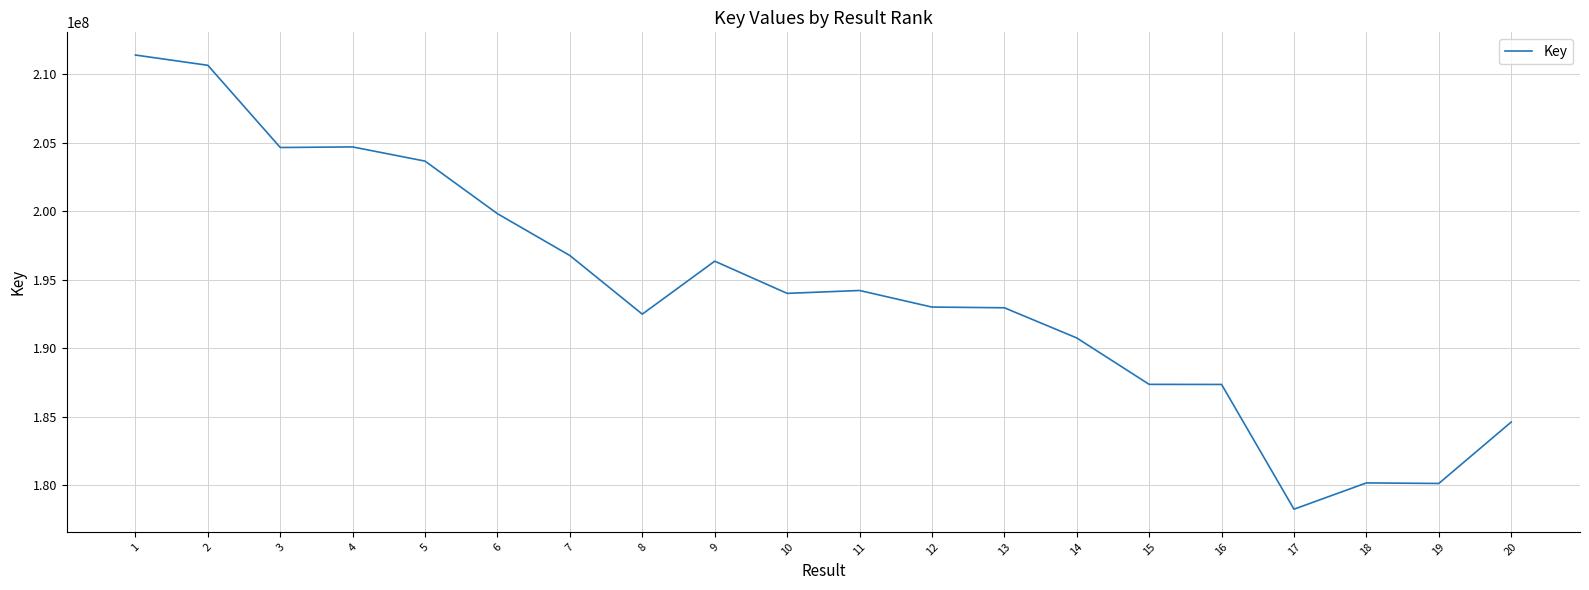

What is the difference between the values at 20 and 6?

15221266